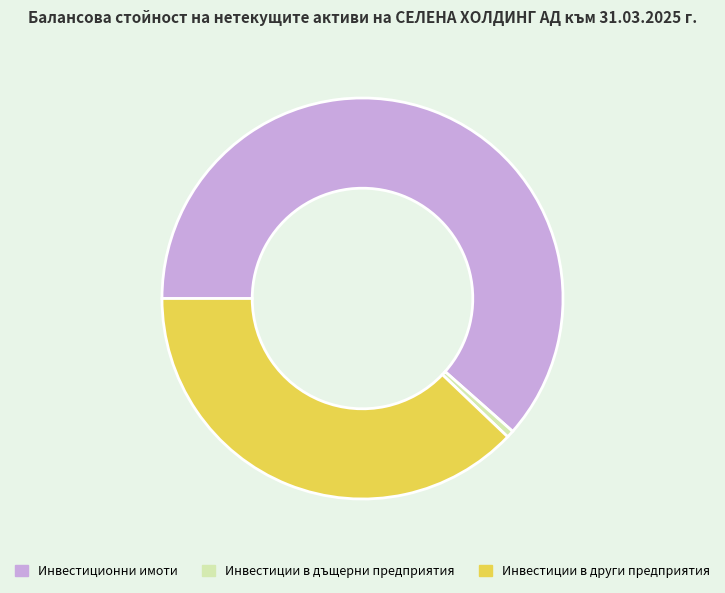

Is the sum of Инвестиции в дъщерни предприятия and Инвестиции в други предприятия greater than half?

No